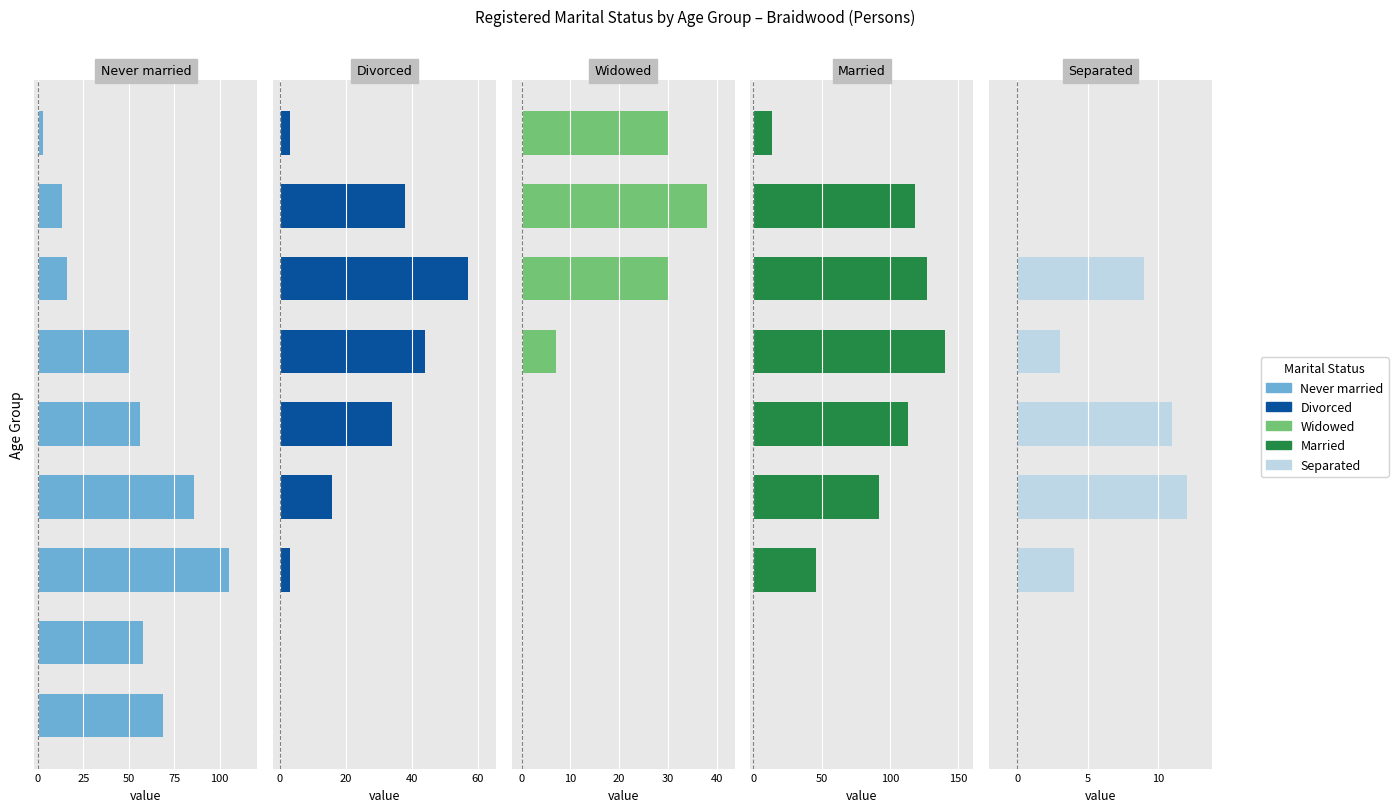

The value of Widowed at 7 is 55. True or false?

False